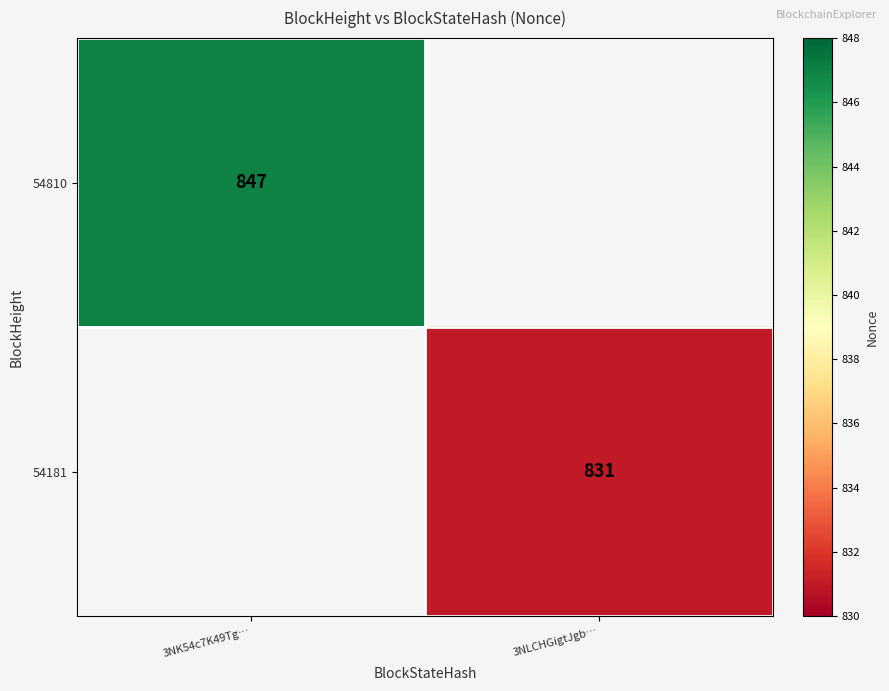

Is the value of 54810 at 3NK54c7K49Tg… greater than the value of 54181 at 3NLCHGigtJgb…?

Yes